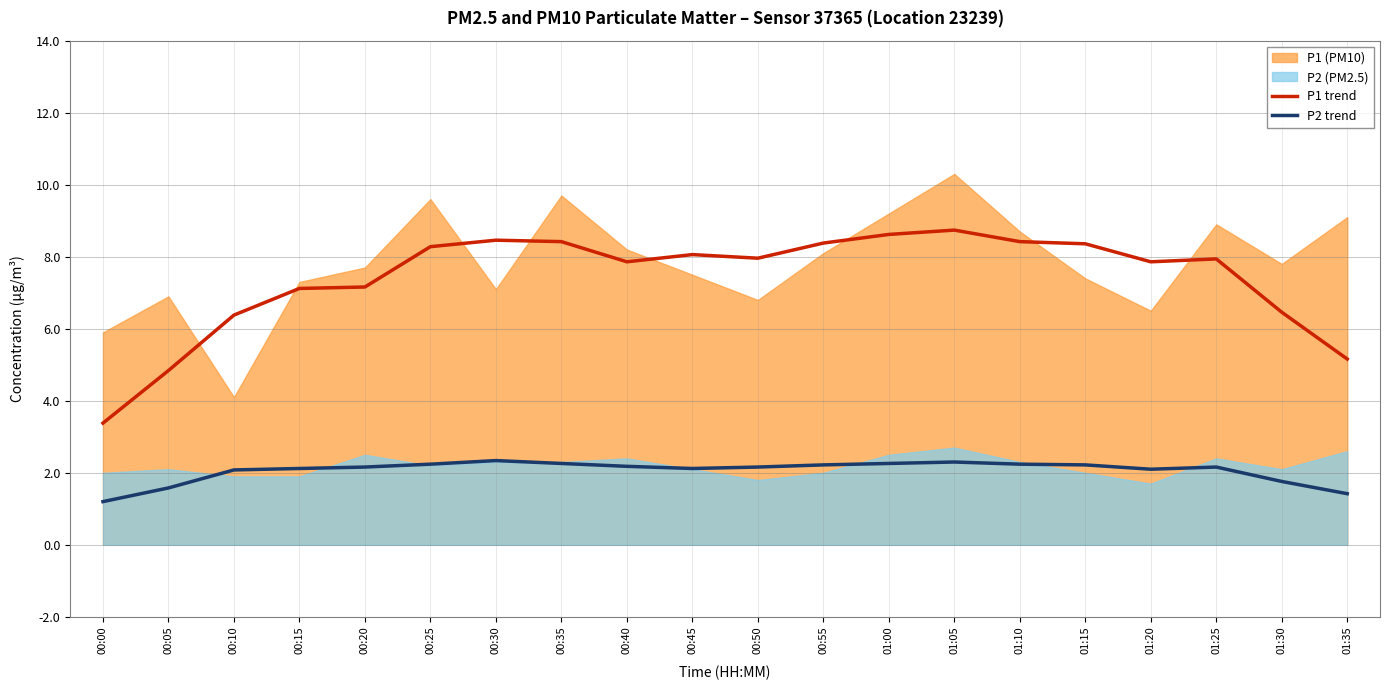

Is it true that P2 trend equals 1.4 at 01:35?

True